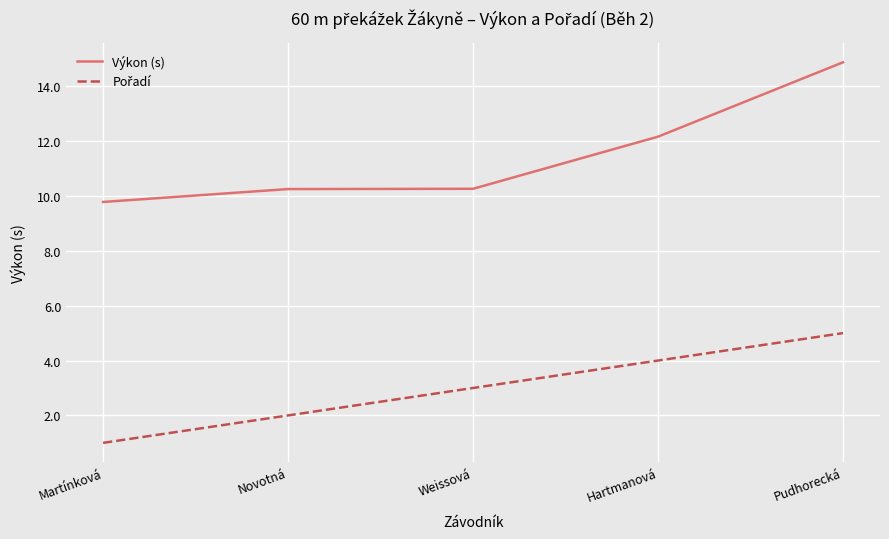

At which label is Výkon (s) closest to 12?

Hartmanová